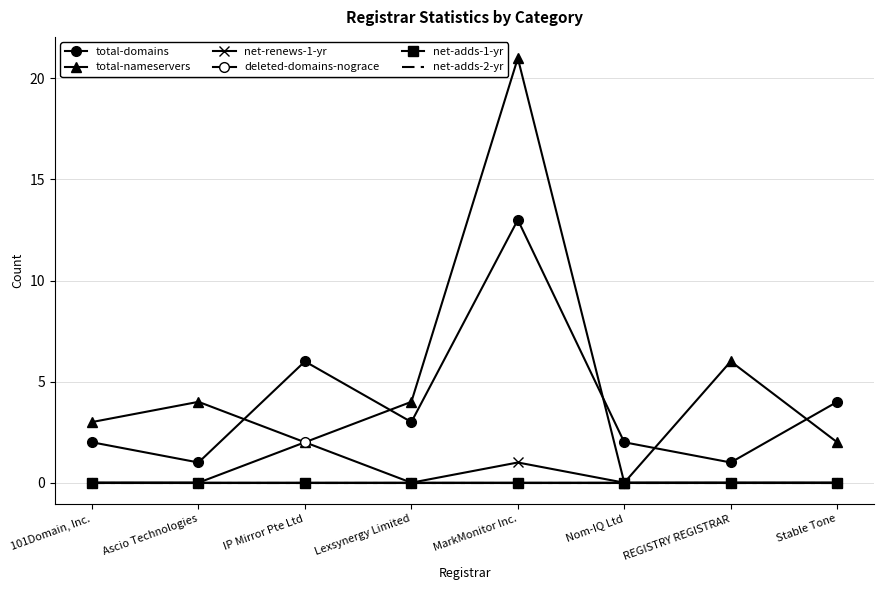

True or false: net-adds-1-yr and total-domains cross at least once.

False